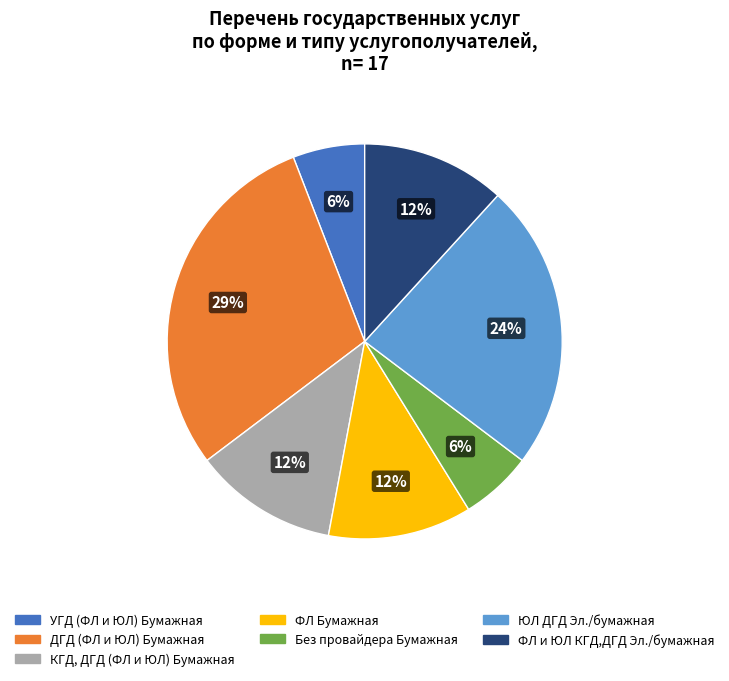

To the nearest percent, what is the average slice percentage?

14%